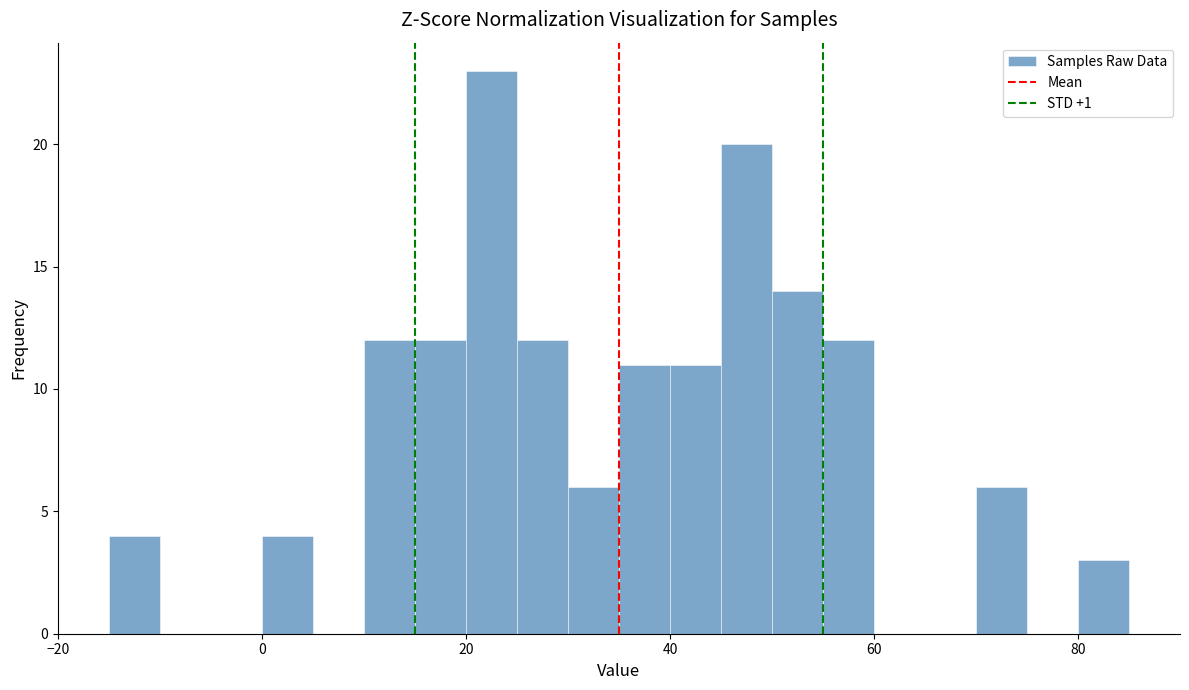

Around what value on the x-axis is the tallest bar? Give the approximate position of its centre, as read against the axis.

22